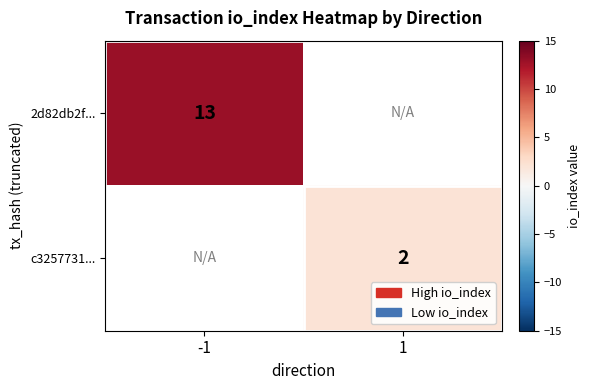

The value of 2d82db2f... at -1 is 13. True or false?

True